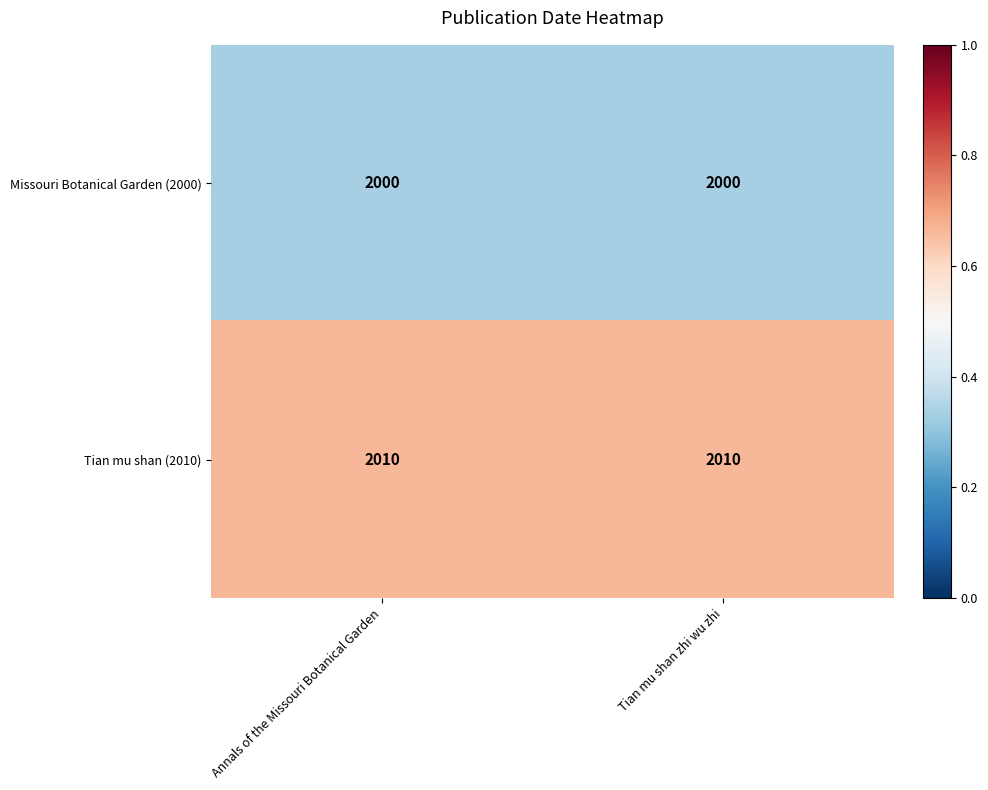

Is the value of Missouri Botanical Garden (2000) at Tian mu shan zhi wu zhi greater than the value of Tian mu shan (2010) at Tian mu shan zhi wu zhi?

No